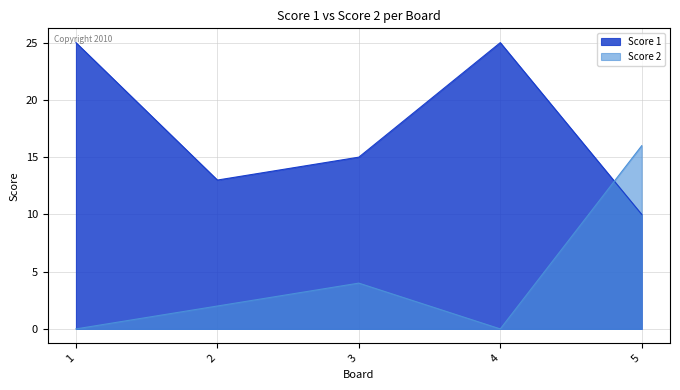

Which series ends up on top after the final intersection of Score 2 and Score 1?

Score 2